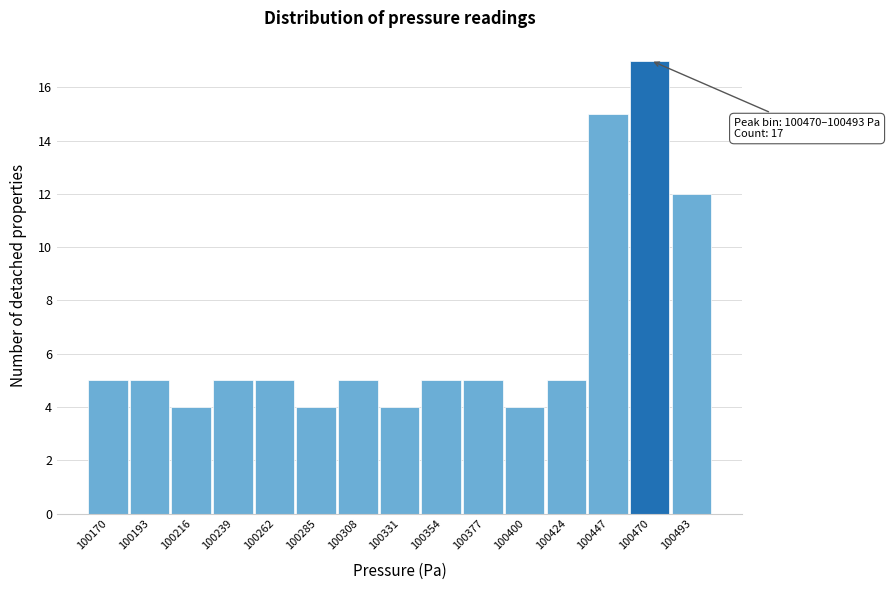

Reading left to right, transcribe all the data shown in this chart.

100170=5	100193=5	100216=4	100239=5	100262=5	100285=4	100308=5	100331=4	100354=5	100377=5	100400=4	100424=5	100447=15	100470=17	100493=12